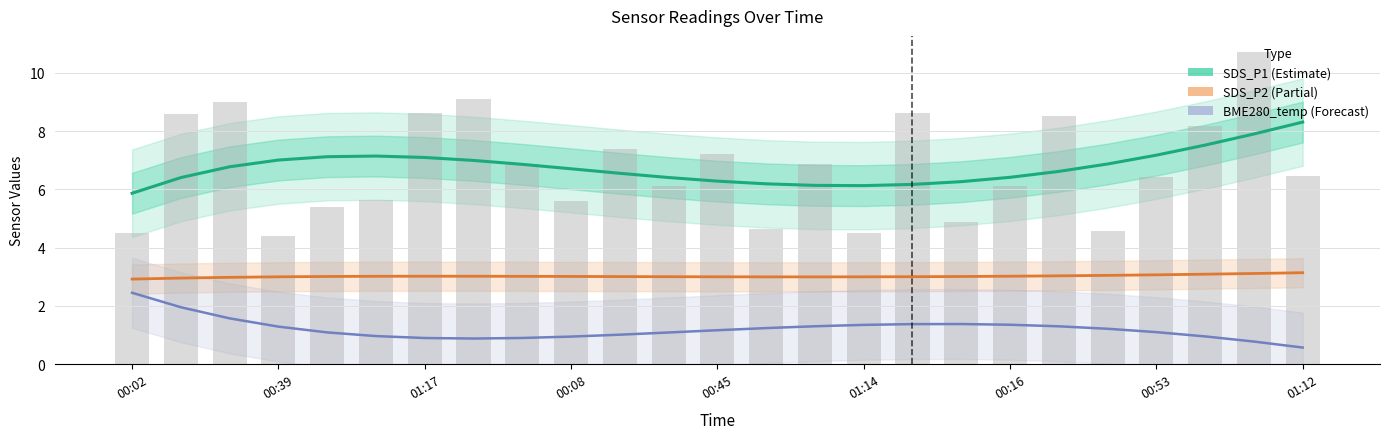

What is the difference between the SDS_P1 (Estimate) values at 01:17 and 10?

0.2